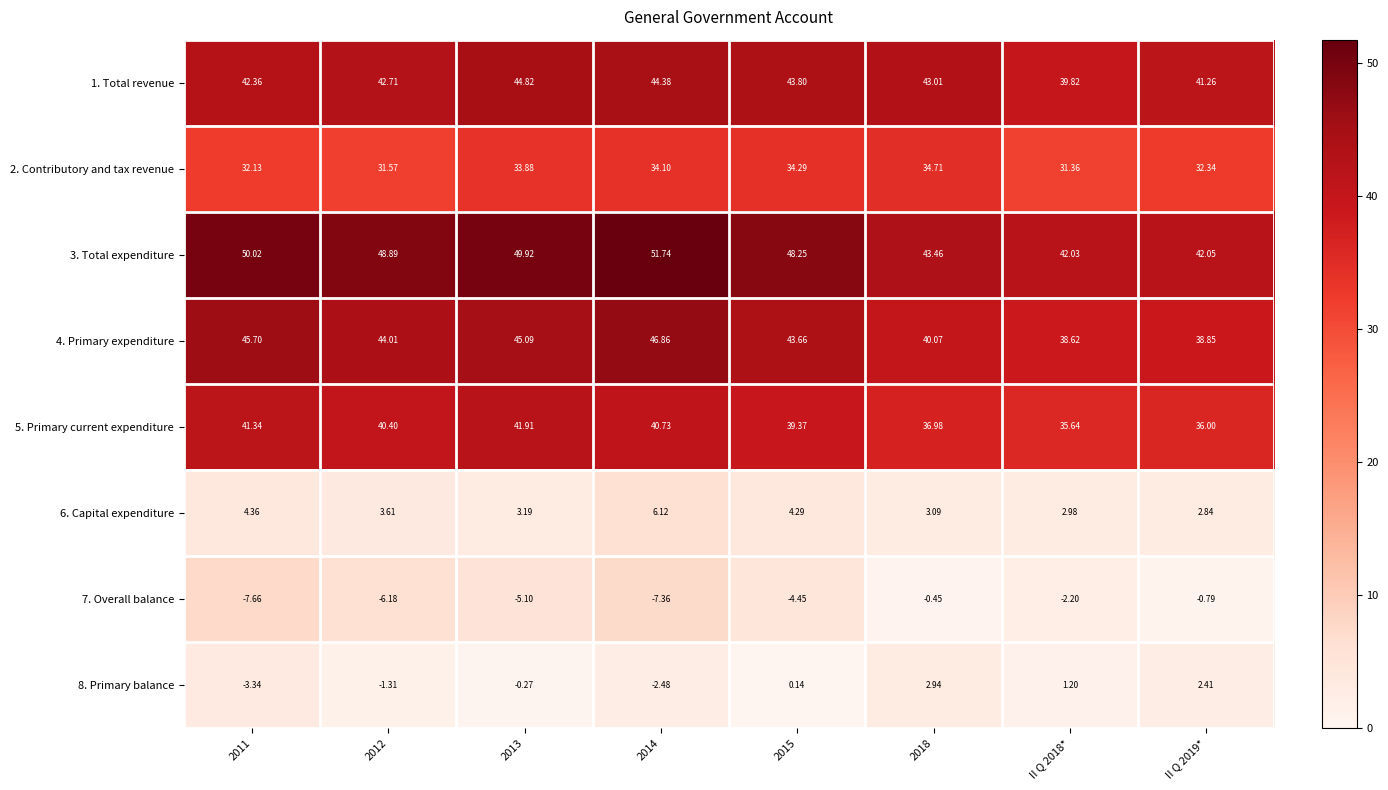

How many categories are shown in the chart?

8